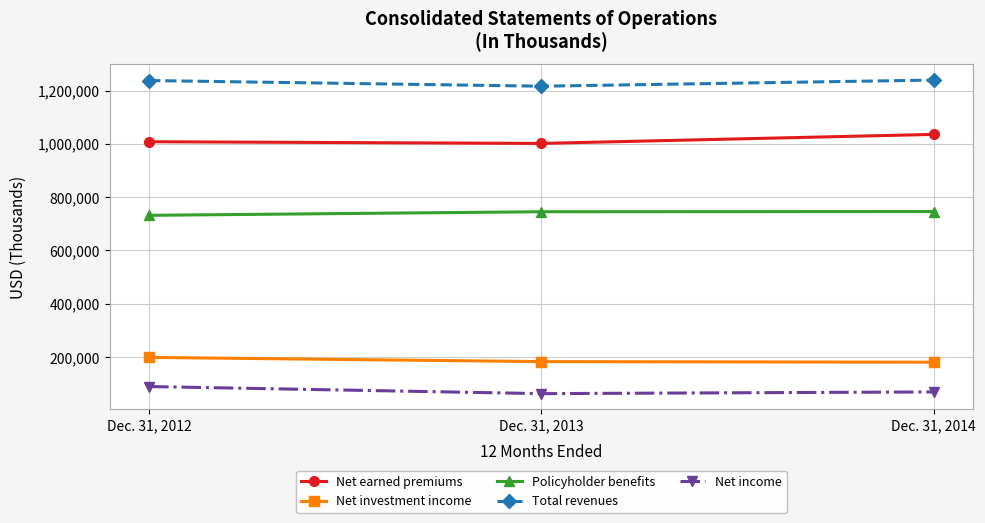

What is the spread (max minus min) of values at Dec. 31, 2012?

1148204